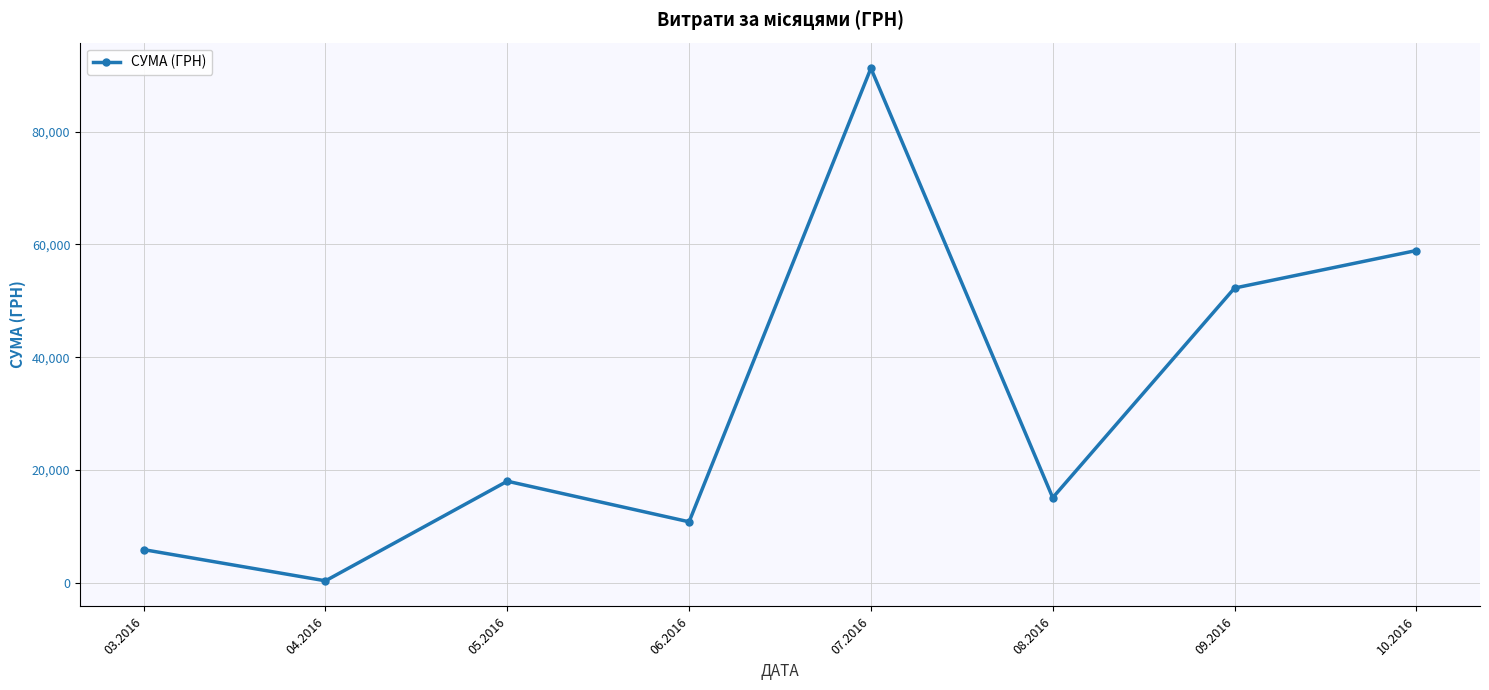

How many interior local valleys (lower than both neighbors) does the data have?

3